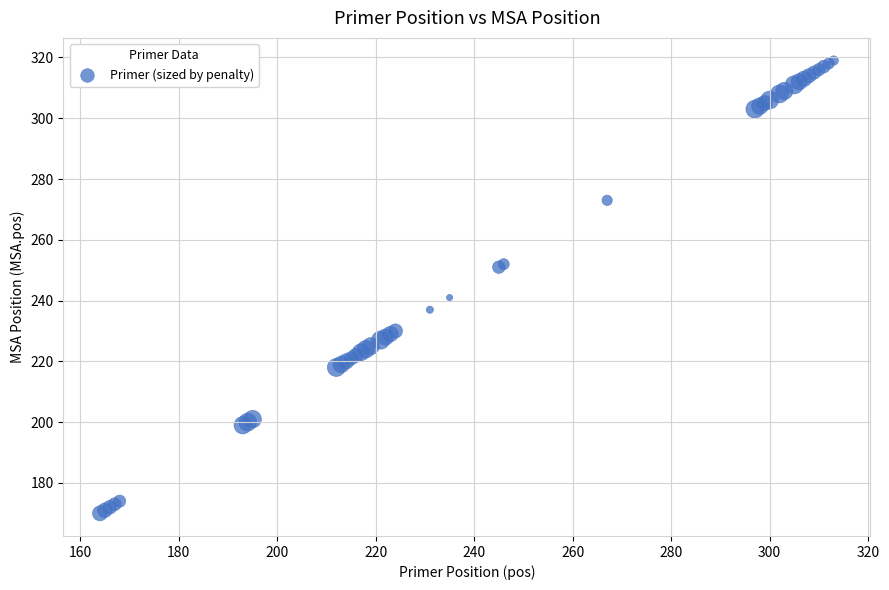

What Y value in the scatter plot is closest to 244?

241